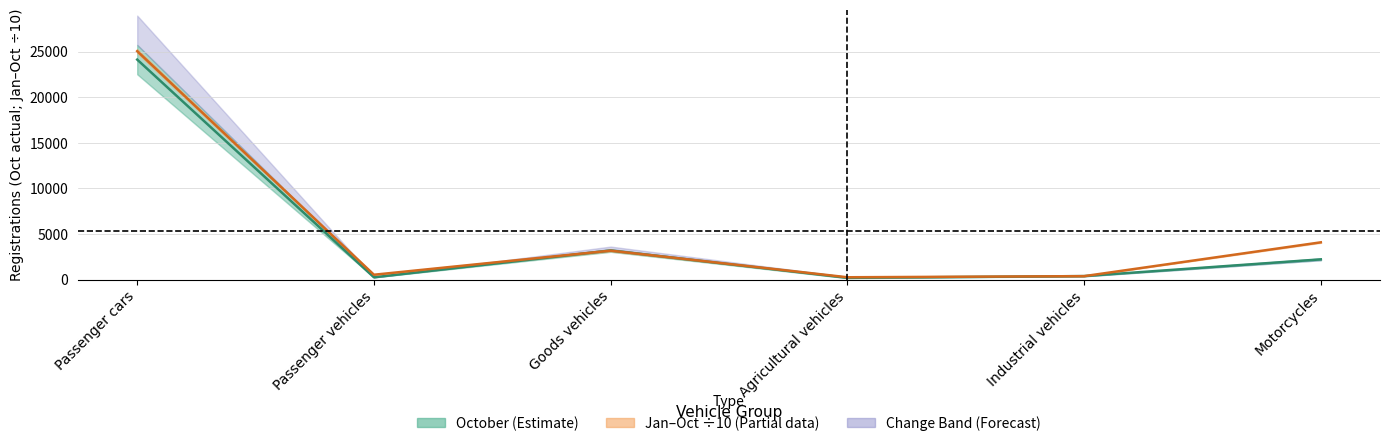

At which category does the chart reach its minimum across all series?

Agricultural vehicles